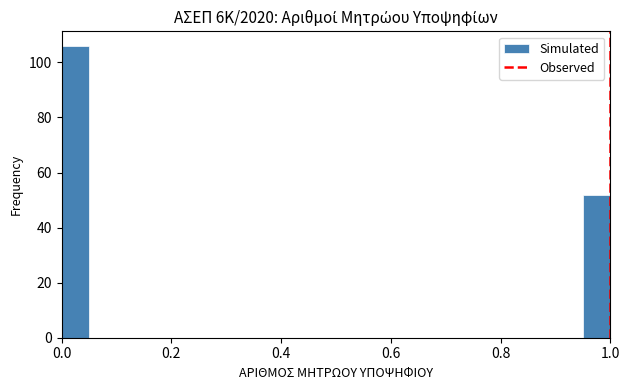

Read against the x-axis, roughly where is the centre of the tallest bar?

0.02